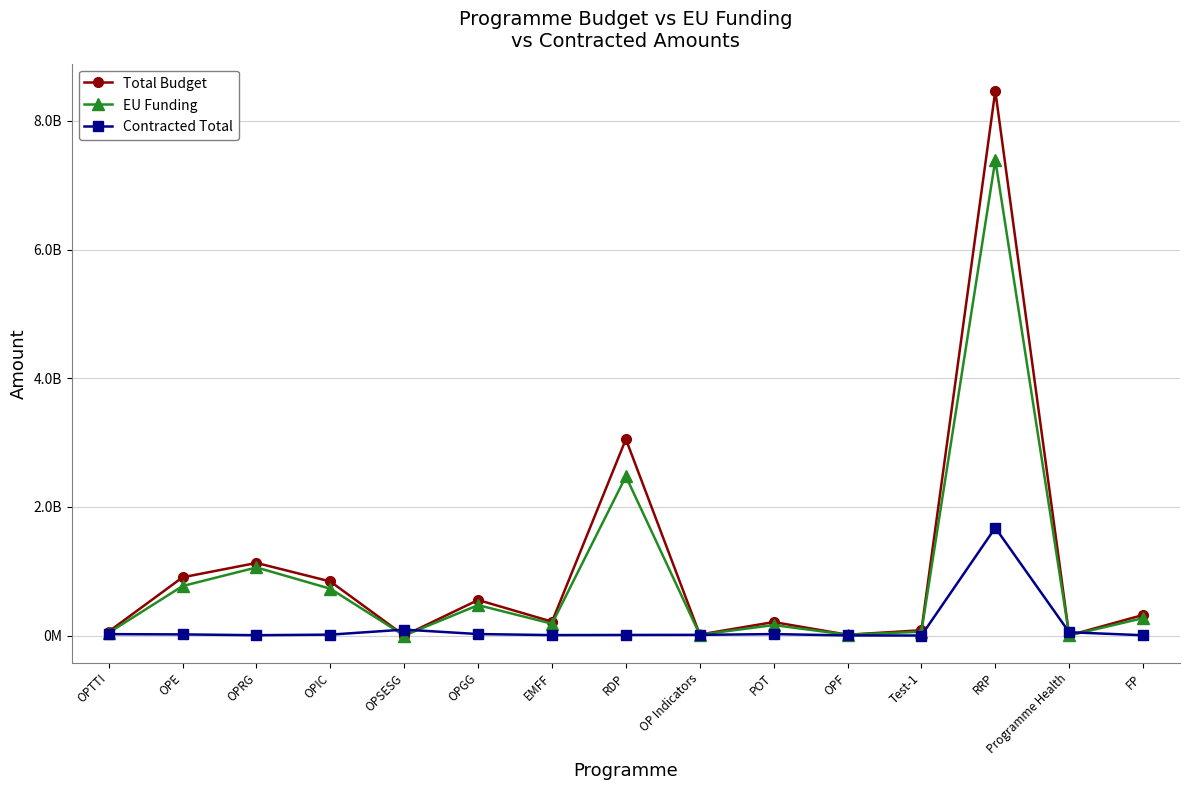

Is this an area chart (filled region under the line)?

No